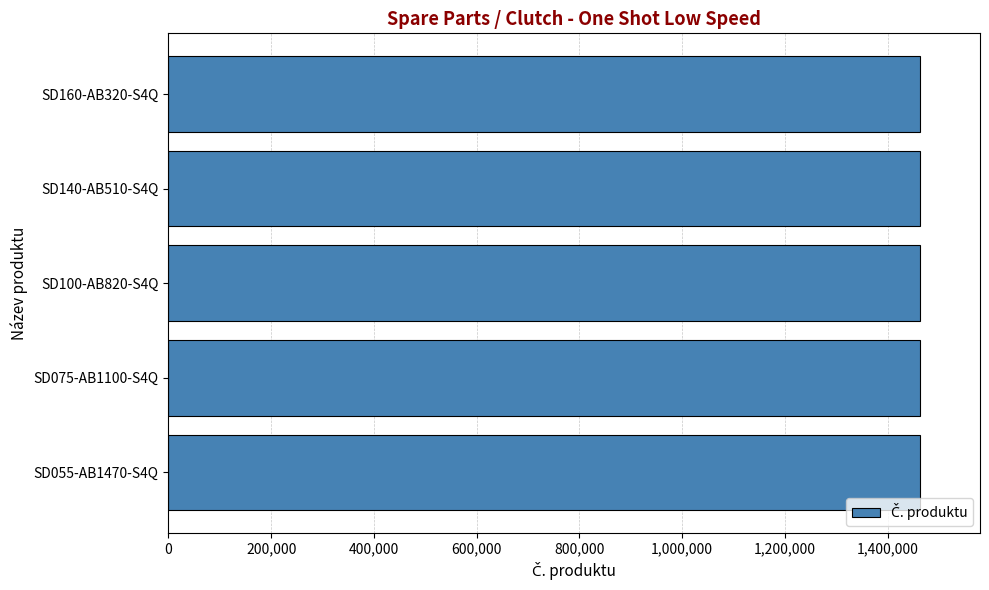

What is the minimum value shown in the chart?

1462774